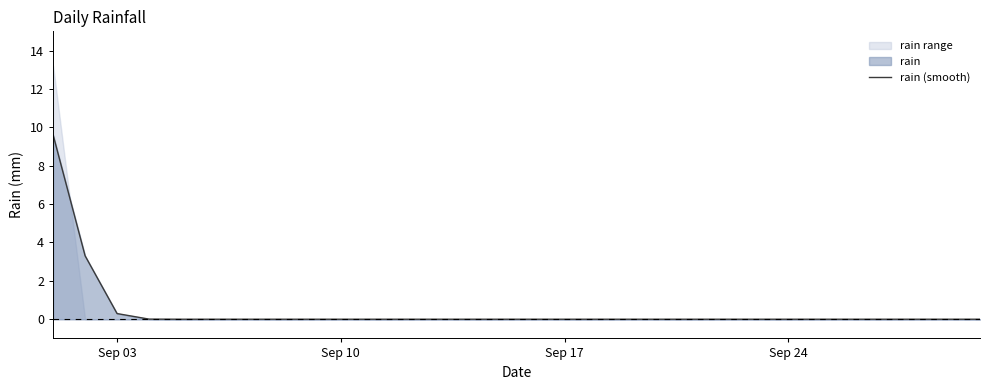

What is the difference between the maximum and minimum values?

9.6